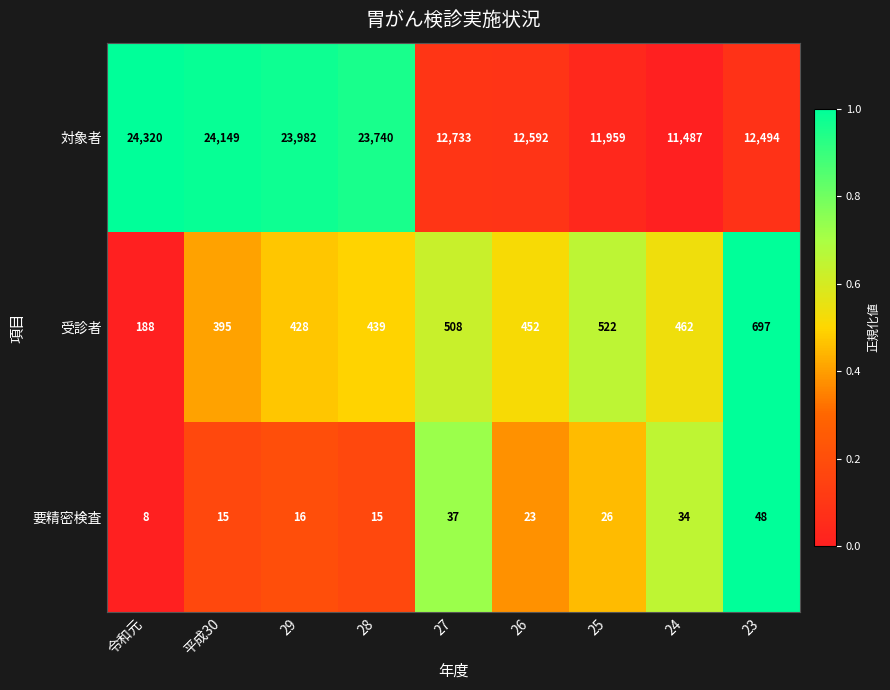

Reading left to right, extract all data points from this chart.

対象者: 令和元=24320	平成30=24149	29=23982	28=23740	27=12733	26=12592	25=11959	24=11487	23=12494
受診者: 令和元=188	平成30=395	29=428	28=439	27=508	26=452	25=522	24=462	23=697
要精密検査: 令和元=8	平成30=15	29=16	28=15	27=37	26=23	25=26	24=34	23=48